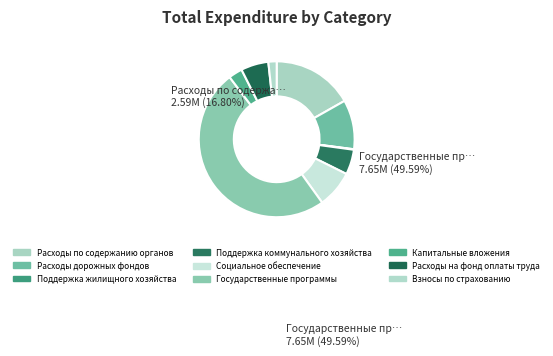

What is the change in value from Расходы на фонд оплаты труда to Взносы по страхованию?

-618055.7